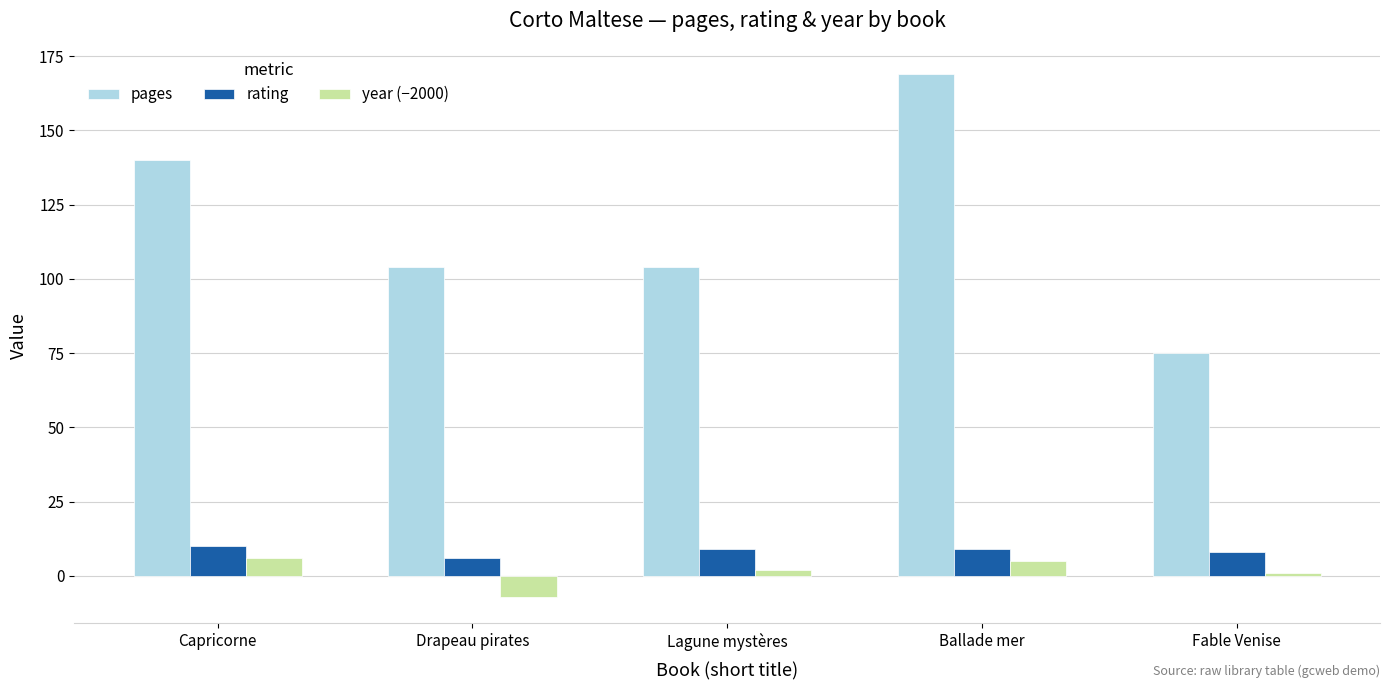

What are all the series names shown in the legend?

pages, rating, year (−2000)